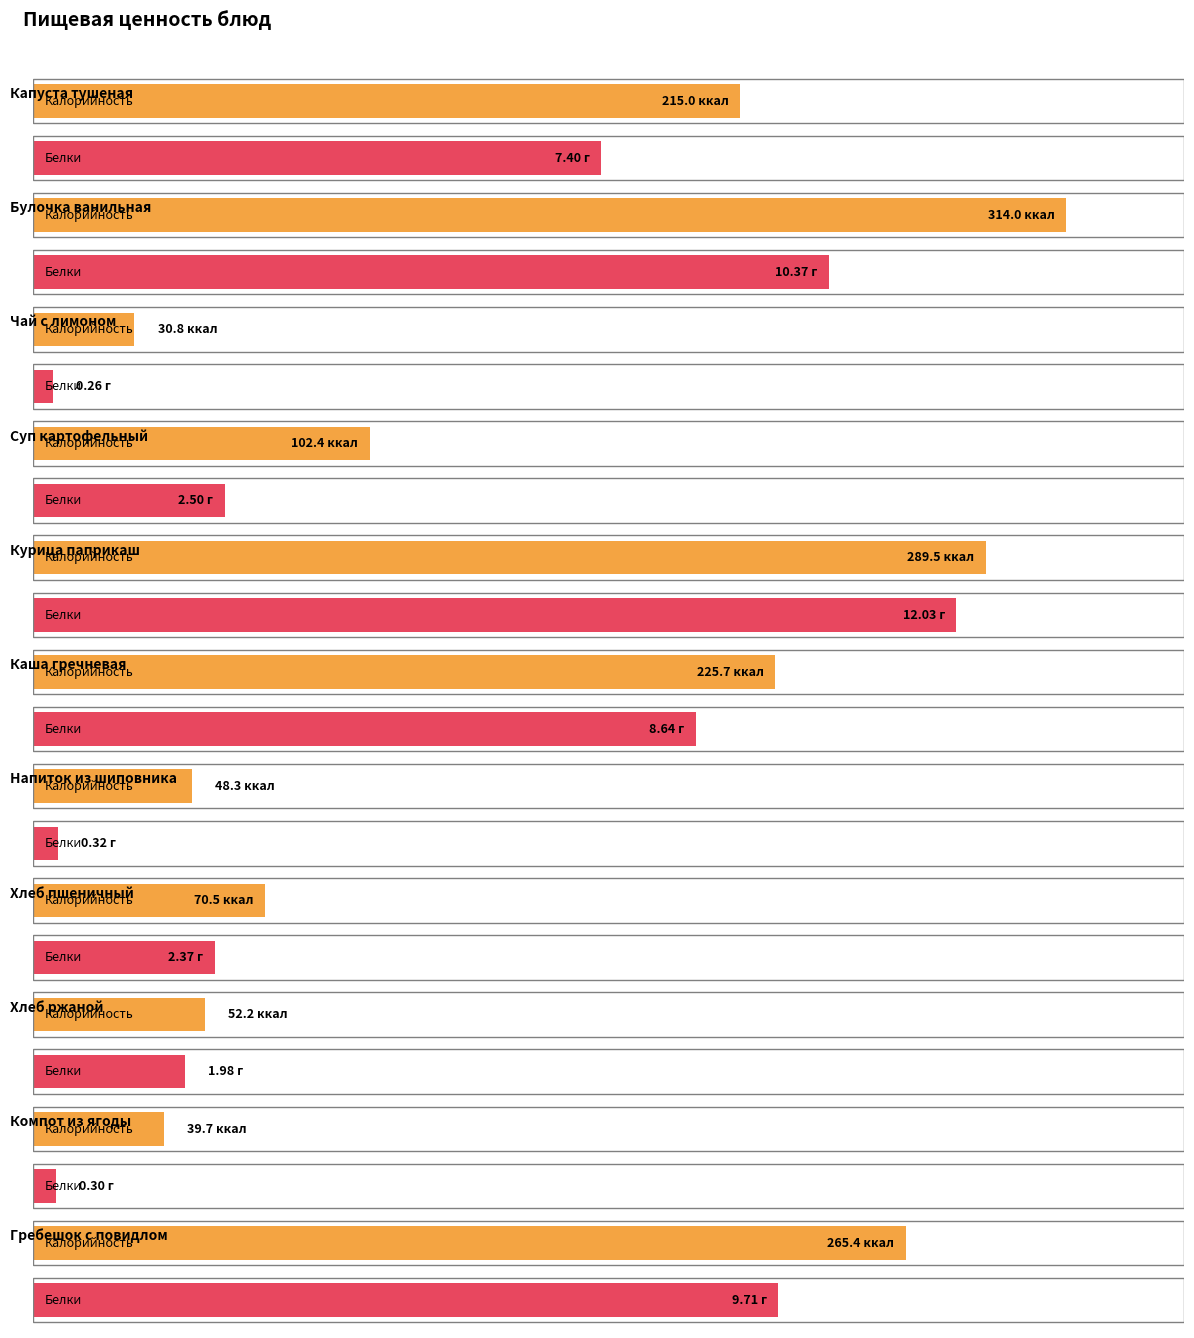

Rank the categories by Калорийность value from highest to lowest.

Булочка ванильная, Курица паприкаш, Гребешок с повидлом, Каша гречневая, Капуста тушеная, Суп картофельный, Хлеб пшеничный, Хлеб ржаной, Напиток из шиповника, Компот из ягоды, Чай с лимоном